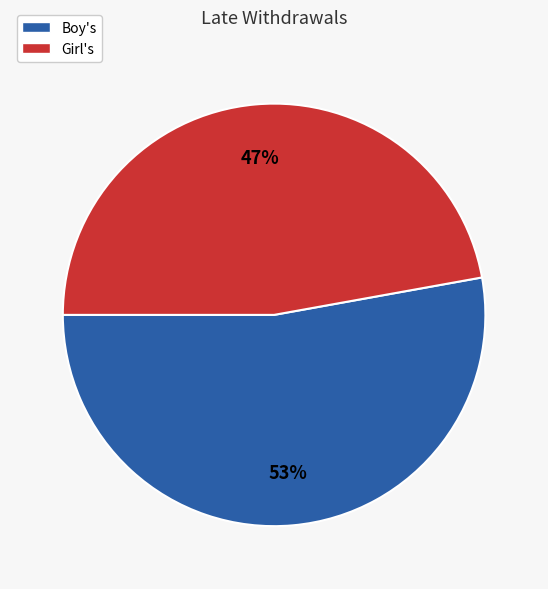

To the nearest percent, what is the difference between the largest and smallest slice percentages?

6%